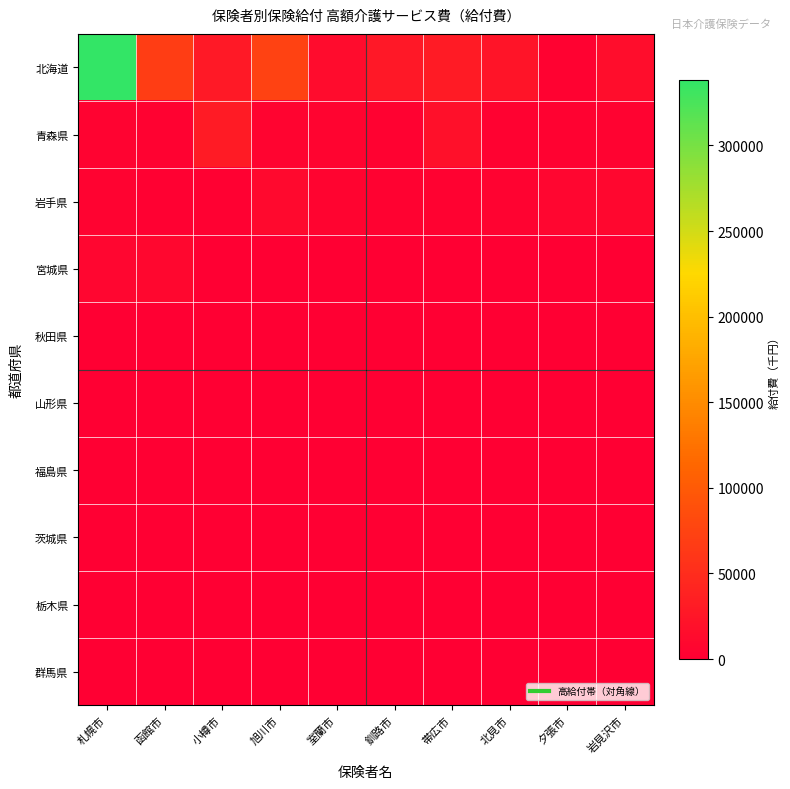

Rank the series by their maximum value, from highest to lowest.

北海道, 青森県, 岩手県, 宮城県, 秋田県, 山形県, 福島県, 茨城県, 栃木県, 群馬県